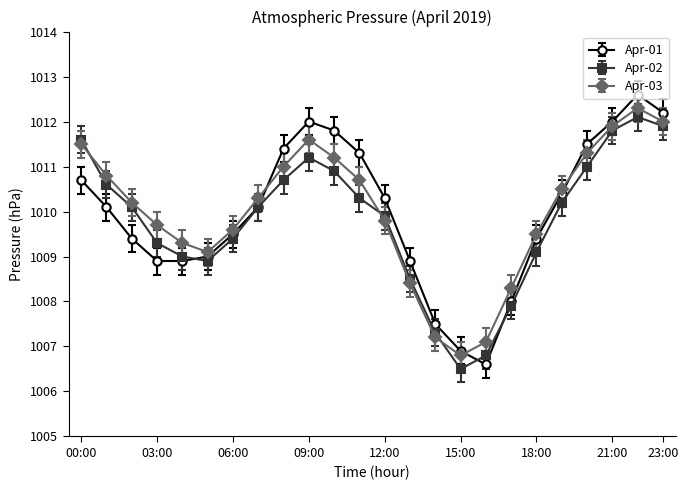

What is the lowest value of the Apr-01 series?

1006.6